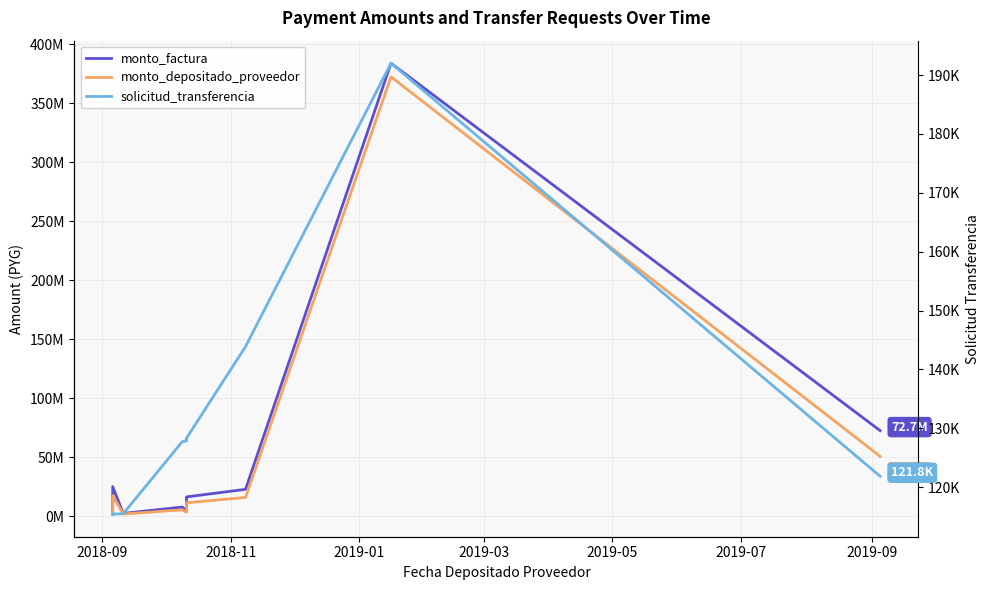

What is the greatest value displayed?

384035049